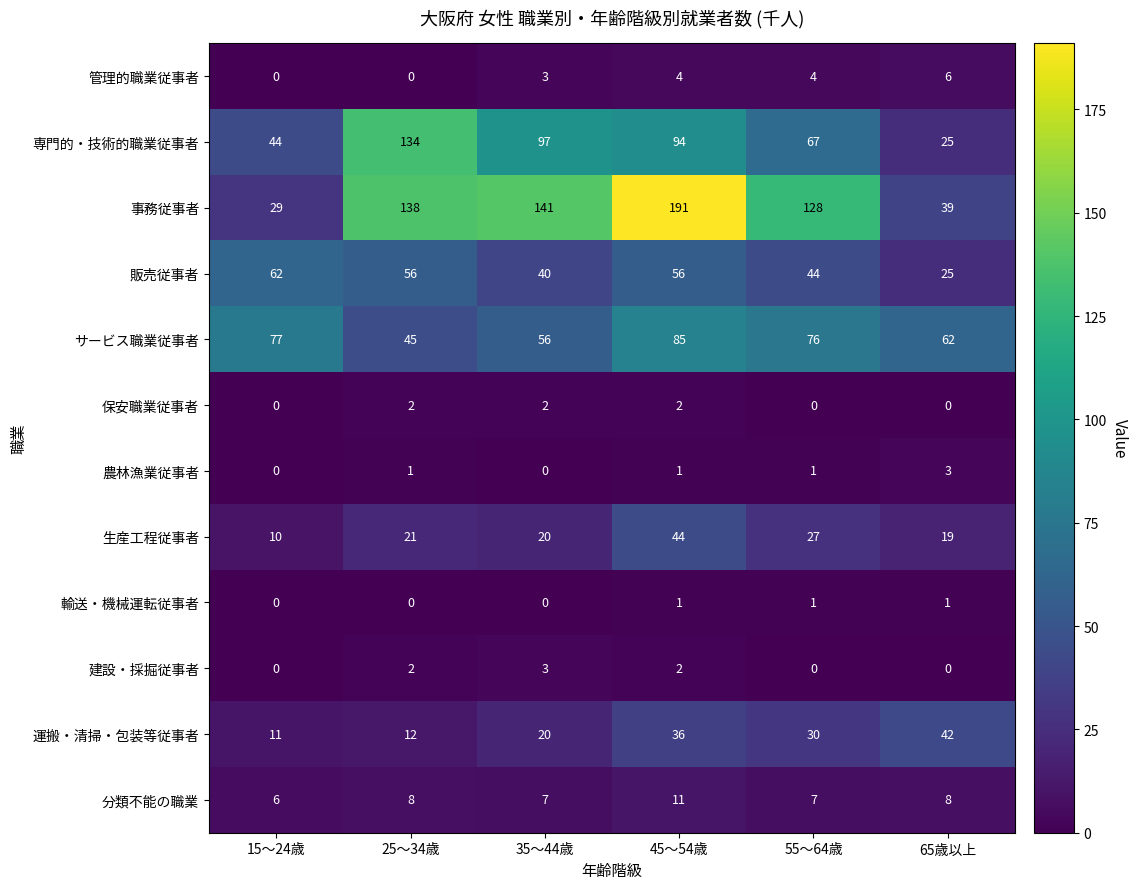

Count the number of data series in this chart.

12